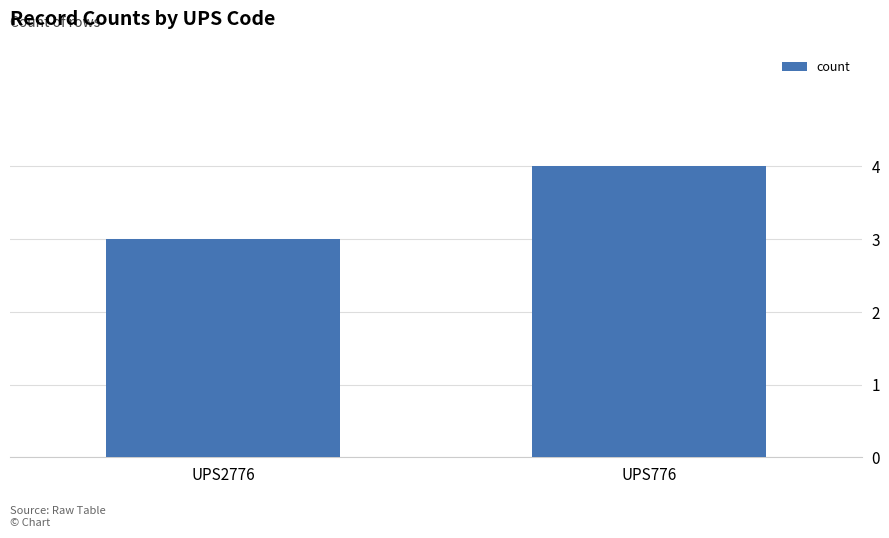

What is the difference between the values at UPS776 and UPS2776?

1